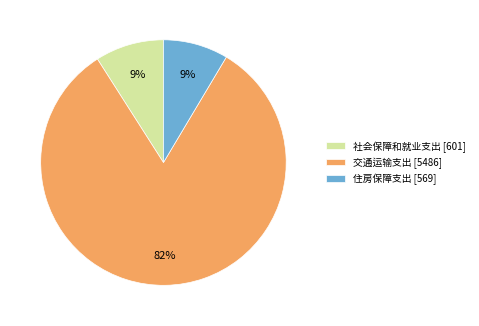

True or false: 交通运输支出 accounts for 82% of the total.

True